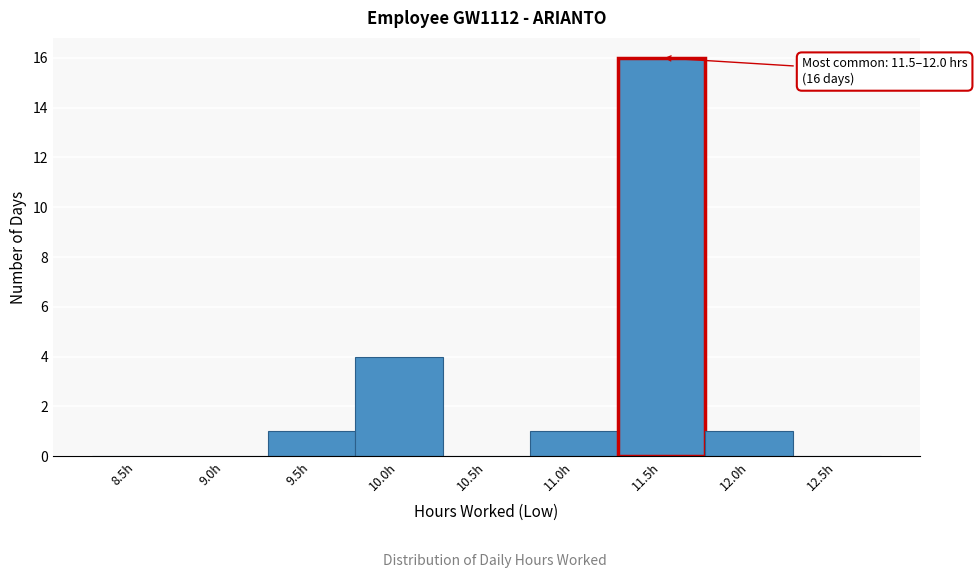

Reading right to left, extract all data points from this chart.

12.5h=0	12.0h=1	11.5h=16	11.0h=1	10.5h=0	10.0h=4	9.5h=1	9.0h=0	8.5h=0